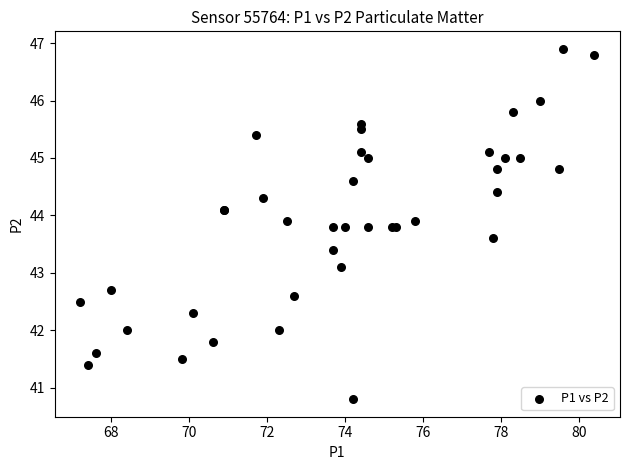

What Y value in the scatter plot is closest to 43?

43.1